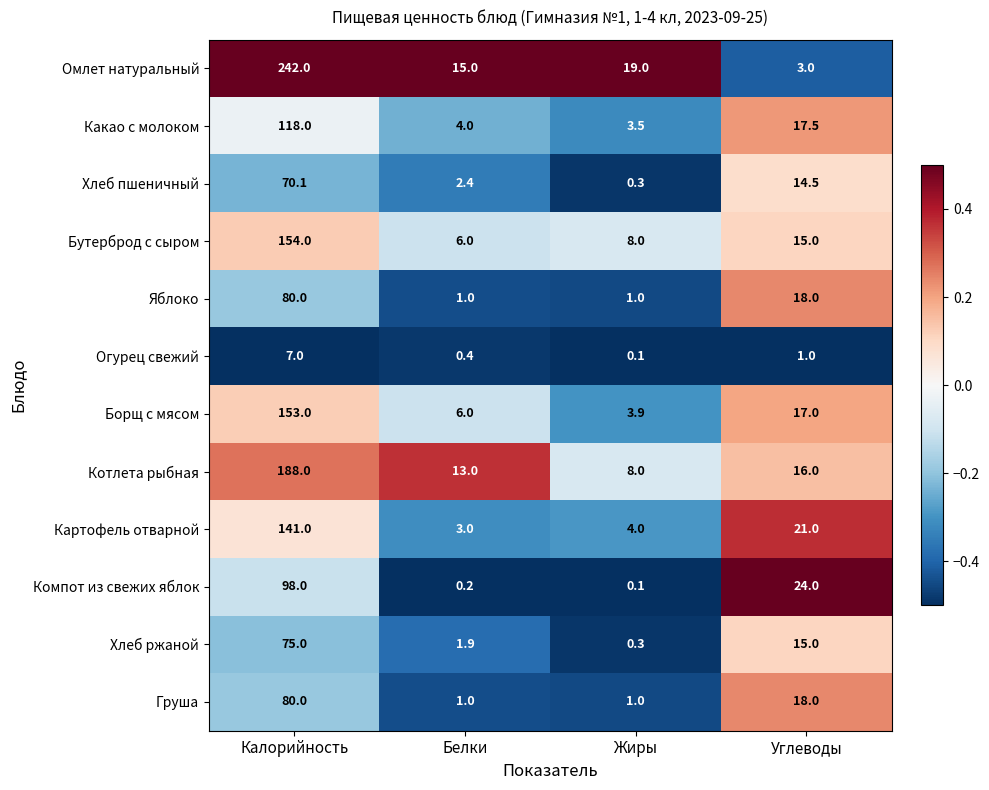

What is the maximum value shown in the chart?

242.0